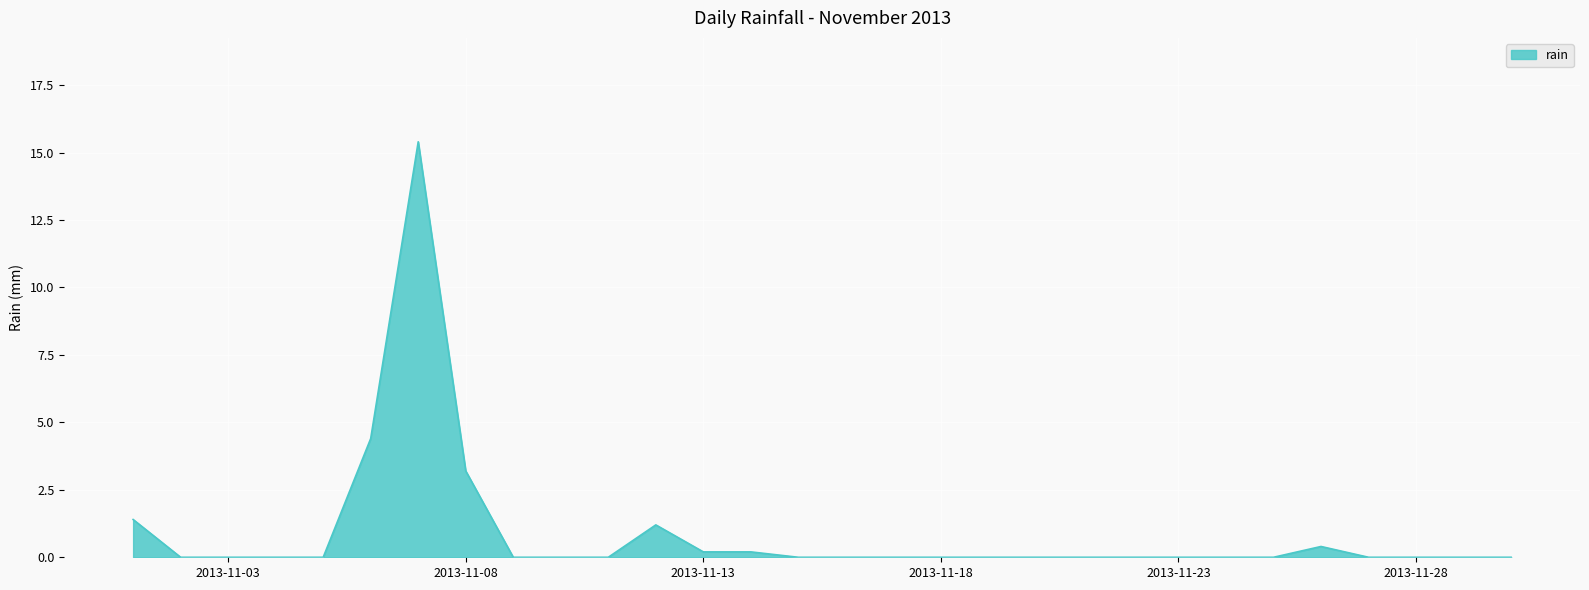

What is the maximum value shown in the chart?

15.4